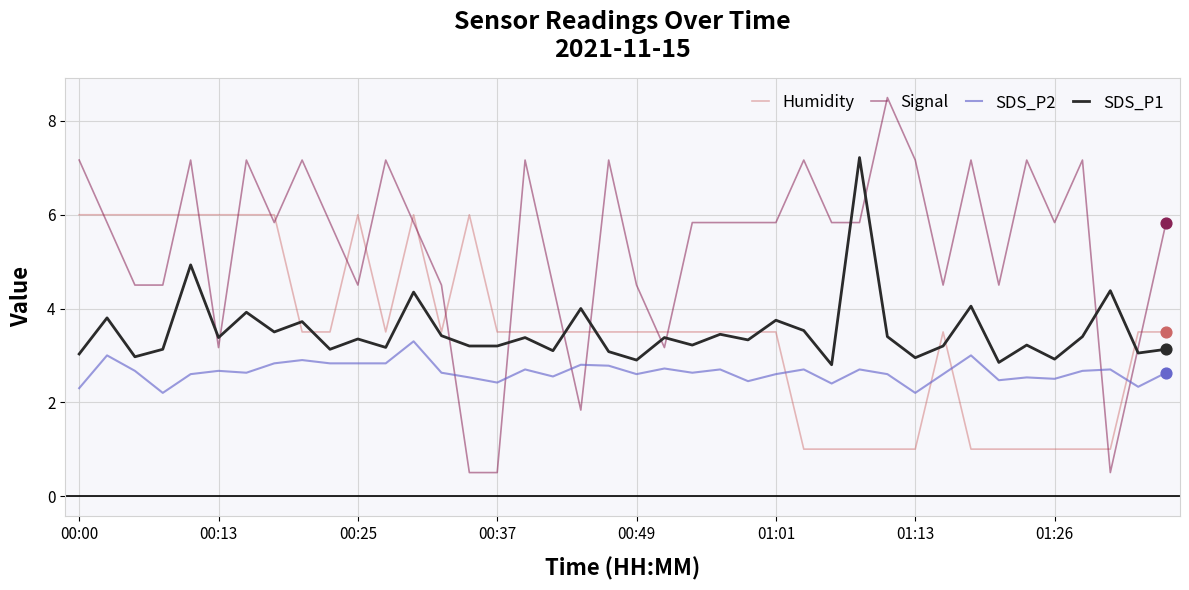

Which series has the widest spread of values?

Signal